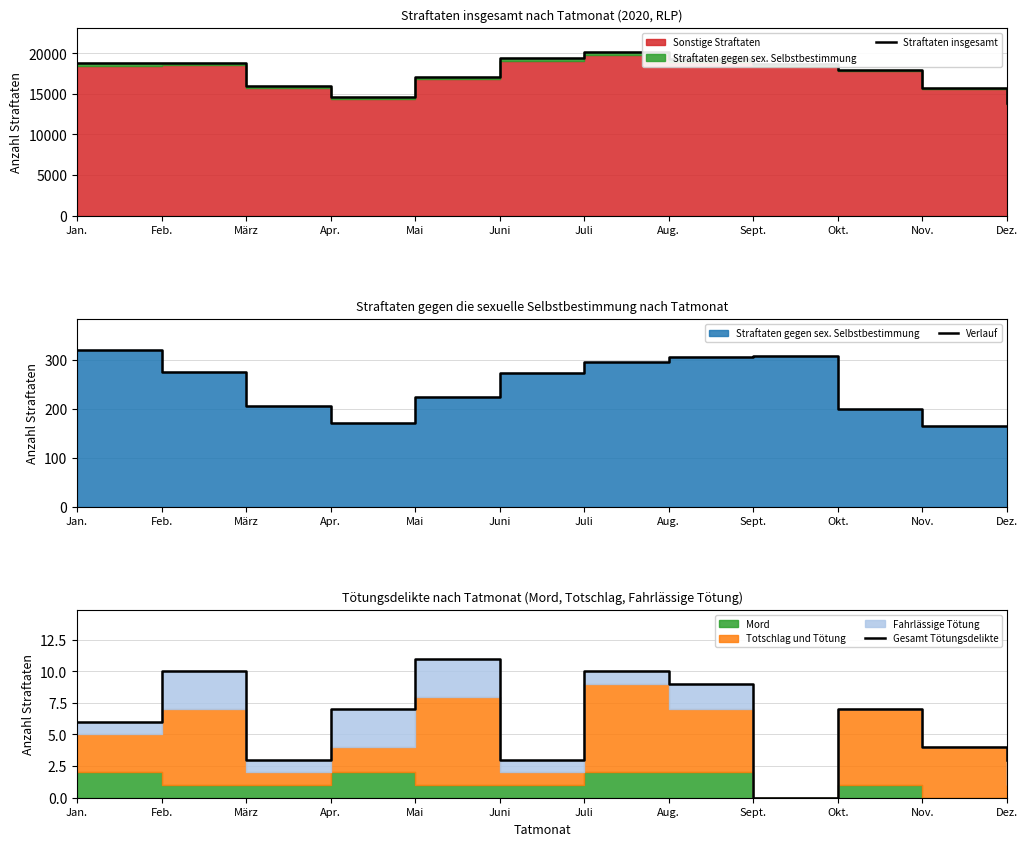

Rank the categories by Verlauf value from highest to lowest.

Jan., Sept., Aug., Juli, Feb., Juni, Mai, März, Okt., Apr., Dez., Nov.